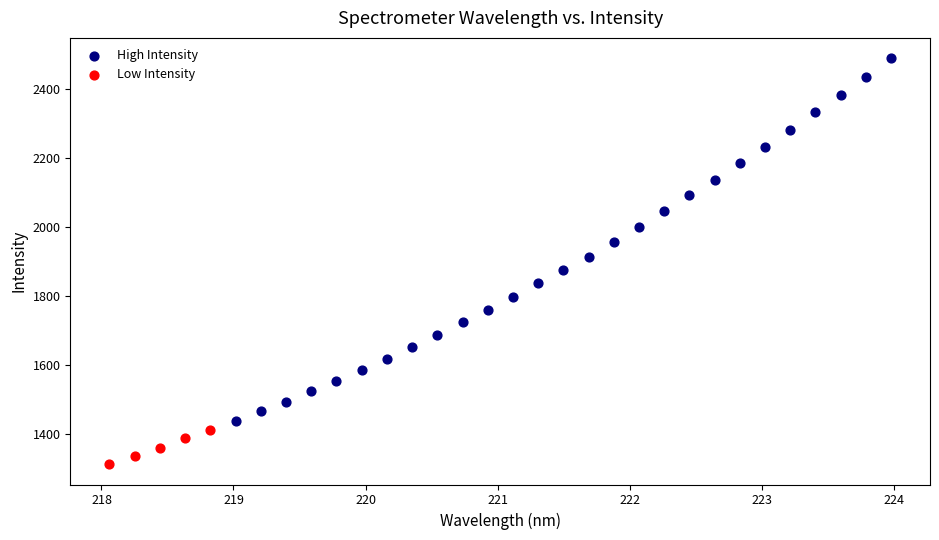

Which series has the largest Y range (max minus min)?

High Intensity